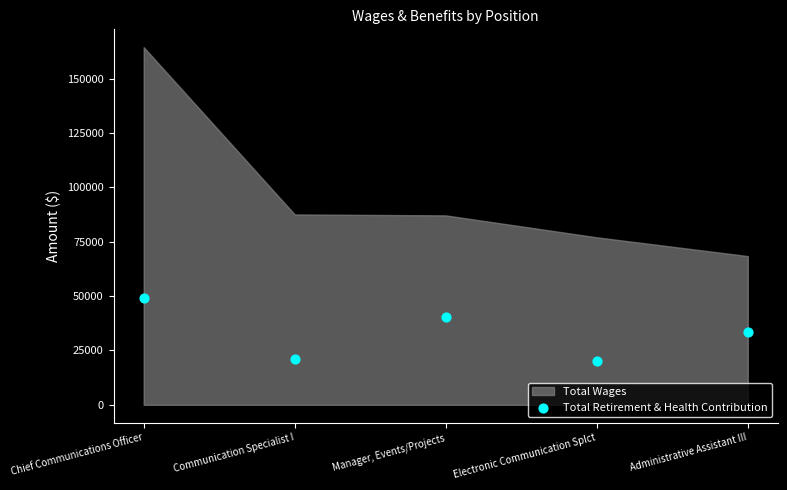

What is the average Y value?

32865